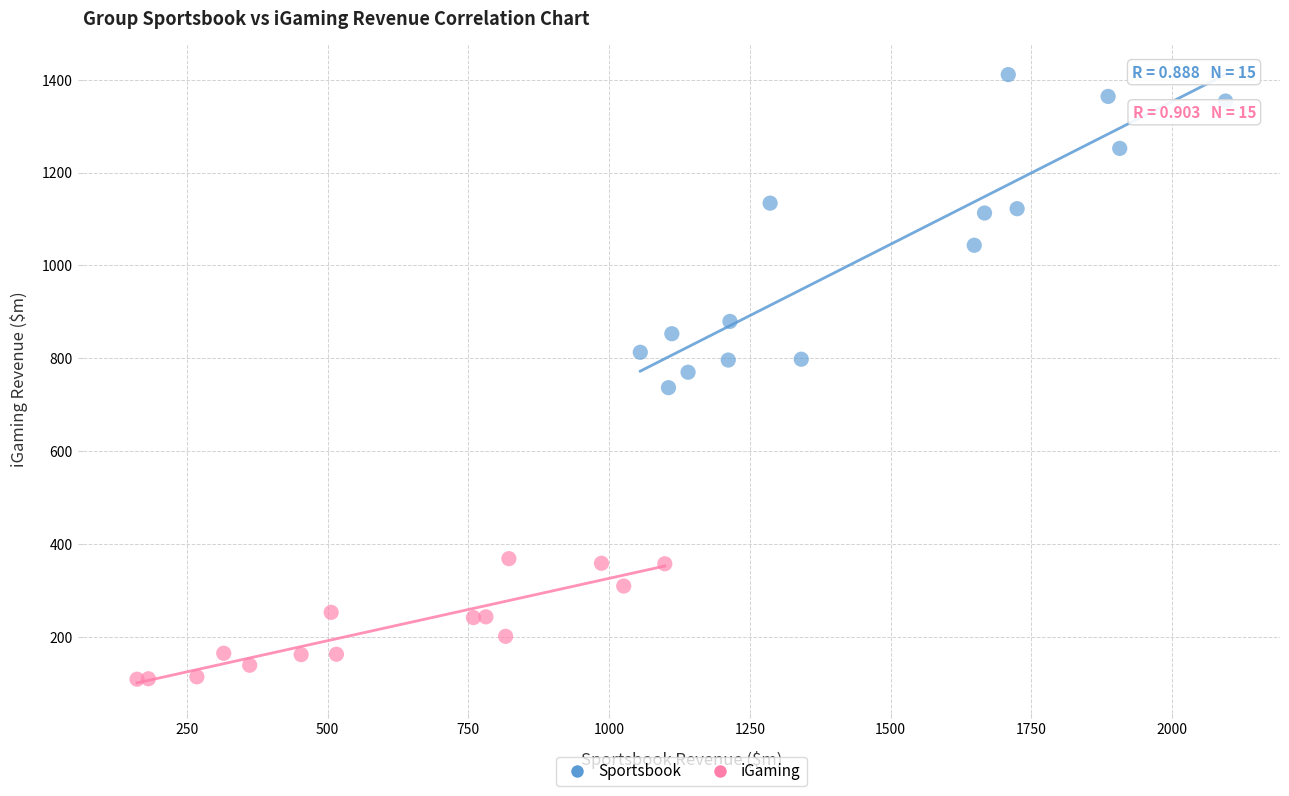

What are all the series names shown in the legend?

Sportsbook, iGaming